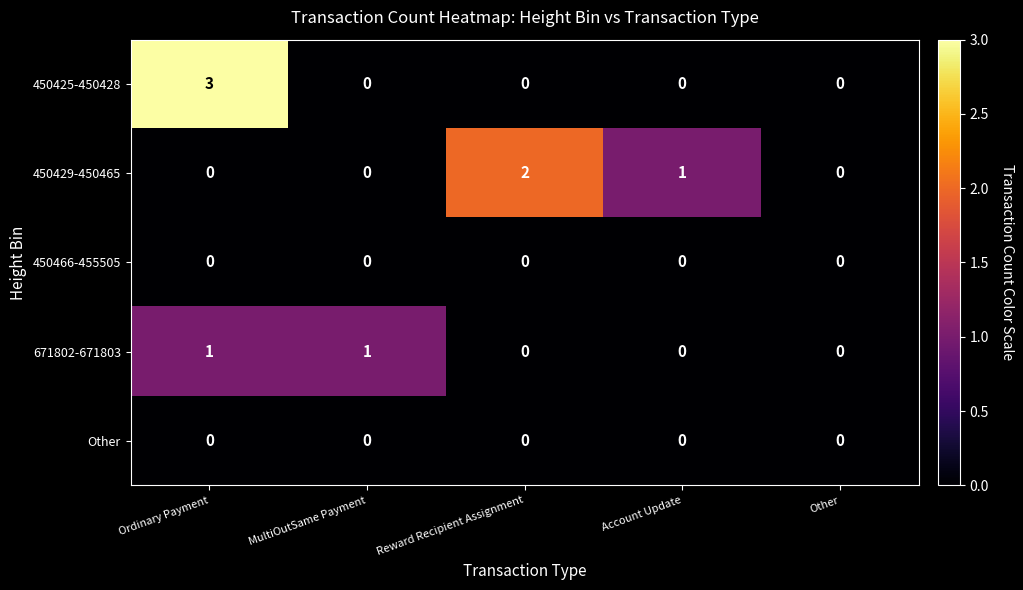

Reading left to right, what are all the values shown in this chart?

450425-450428: 3	0	0	0	0
450429-450465: 0	0	2	1	0
450466-455505: 0	0	0	0	0
671802-671803: 1	1	0	0	0
Other: 0	0	0	0	0